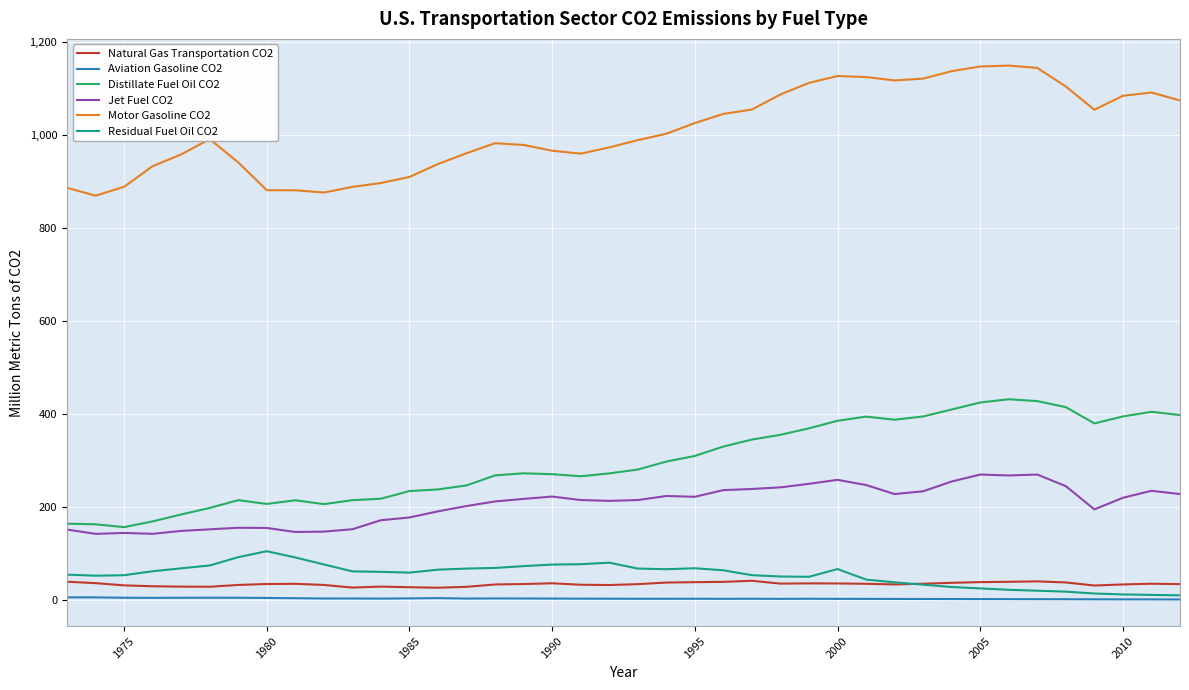

Which series has the largest total across all categories?

Motor Gasoline CO2